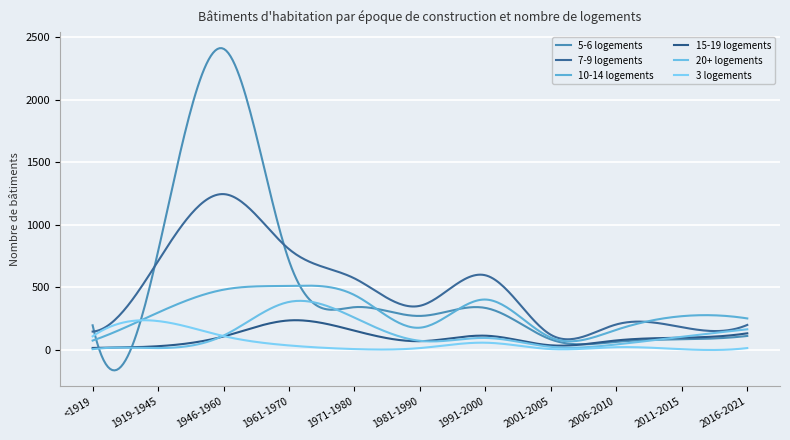

How many lines are shown in the chart?

6